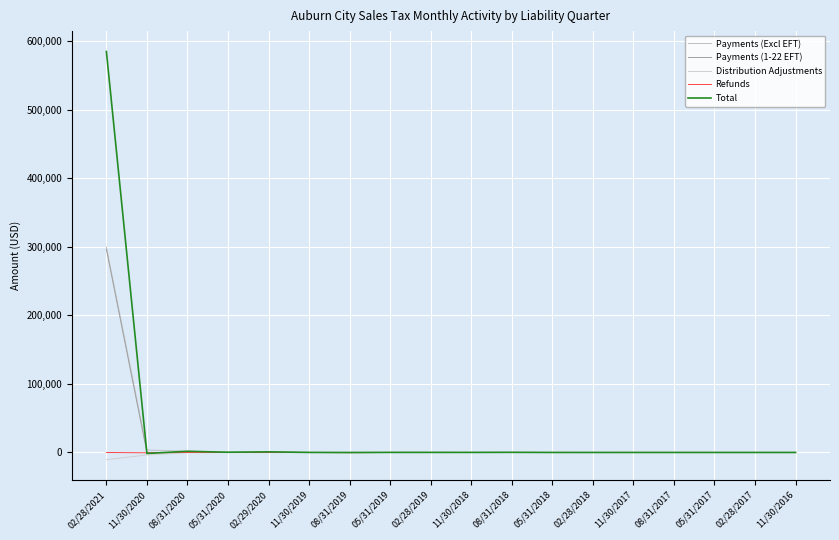

True or false: Refunds has a value of -262.5 at 08/31/2019.

True